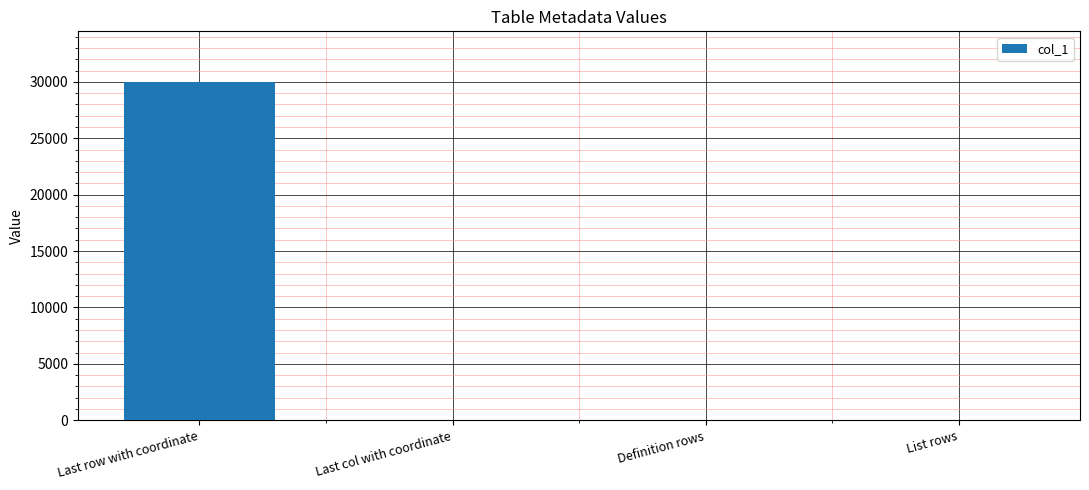

What value does the data have at Definition rows, to the nearest 10?

20